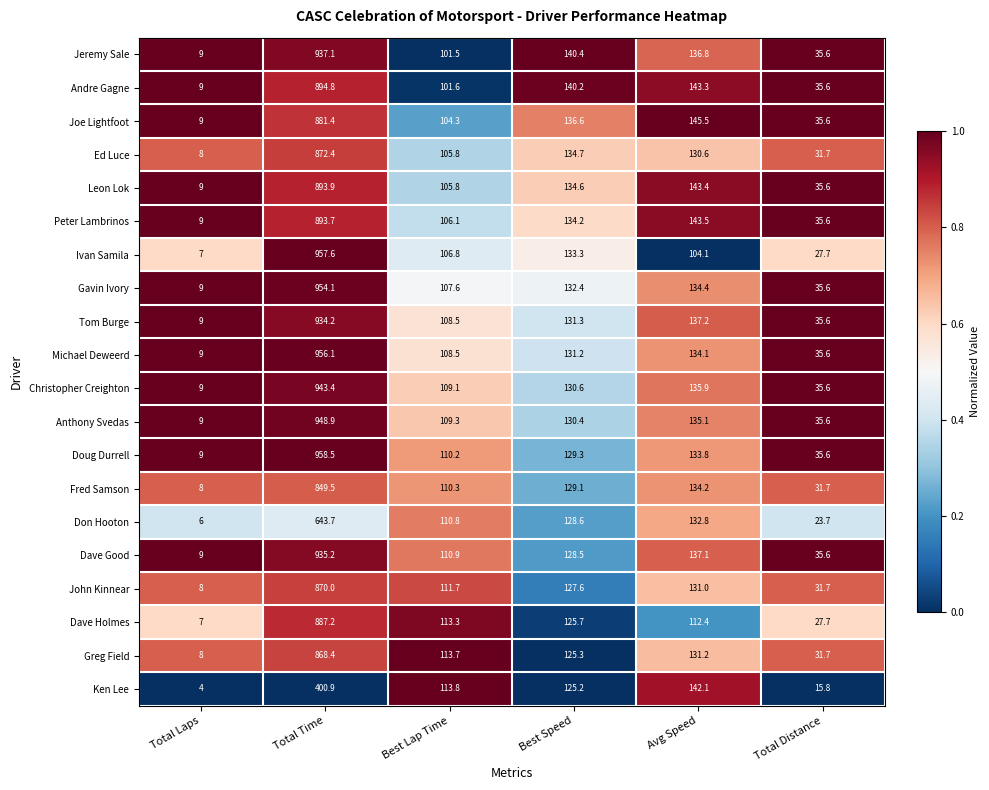

At which category is the sum across all series the highest?

Total Time